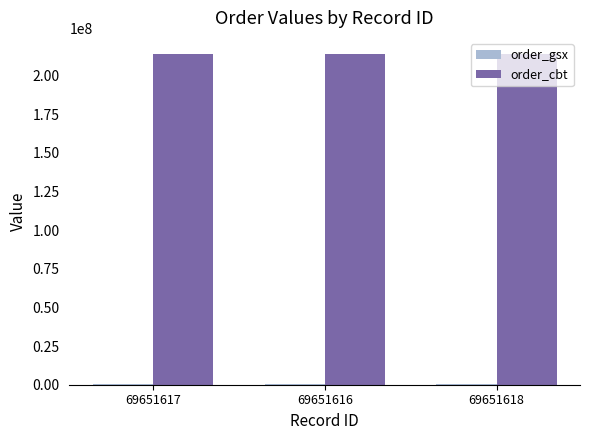

How many categories are shown in the chart?

3